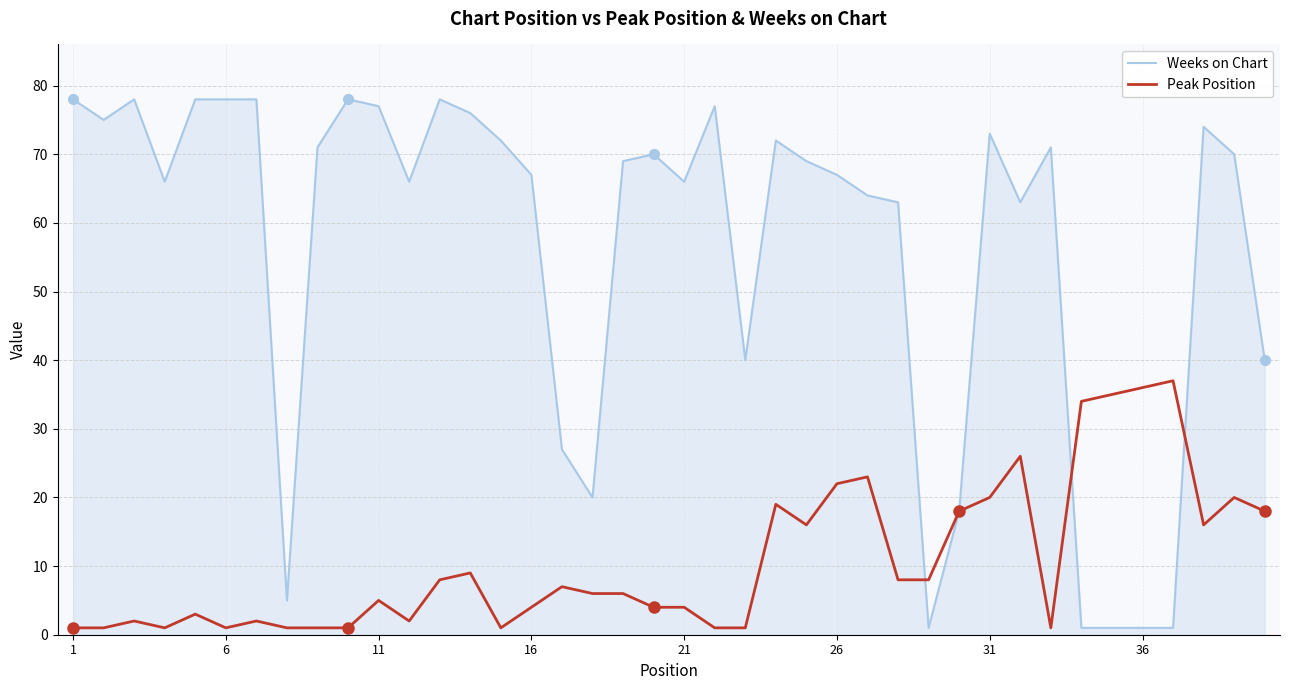

What is the maximum value shown in the chart?

78